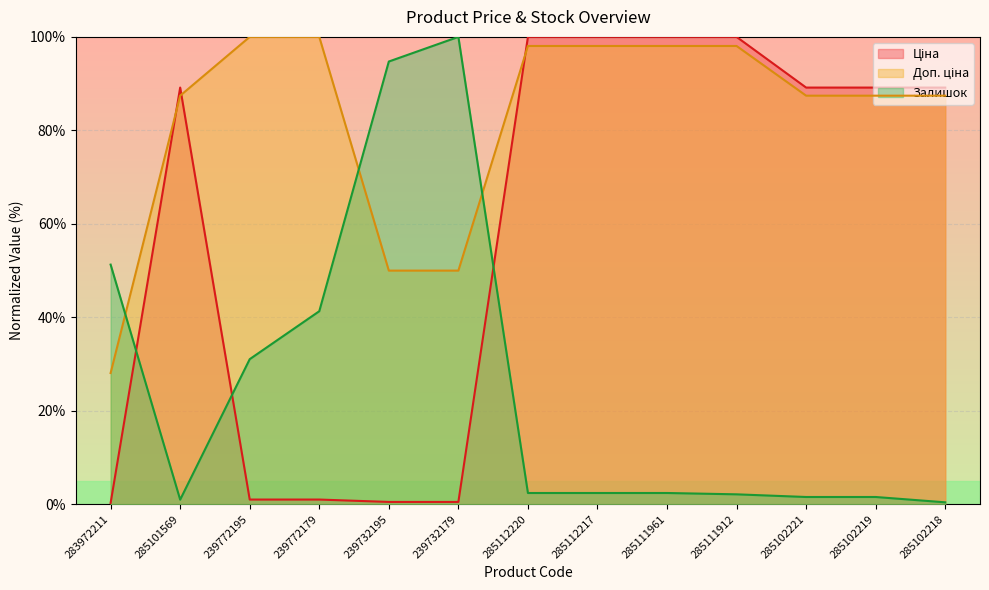

True or false: Доп. ціна has more than 0 interior local peaks.

False